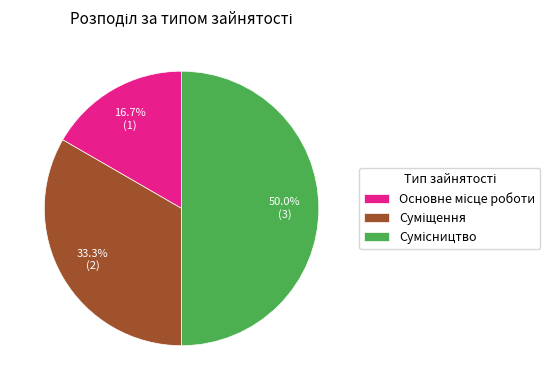

How many slices are in this pie chart?

3